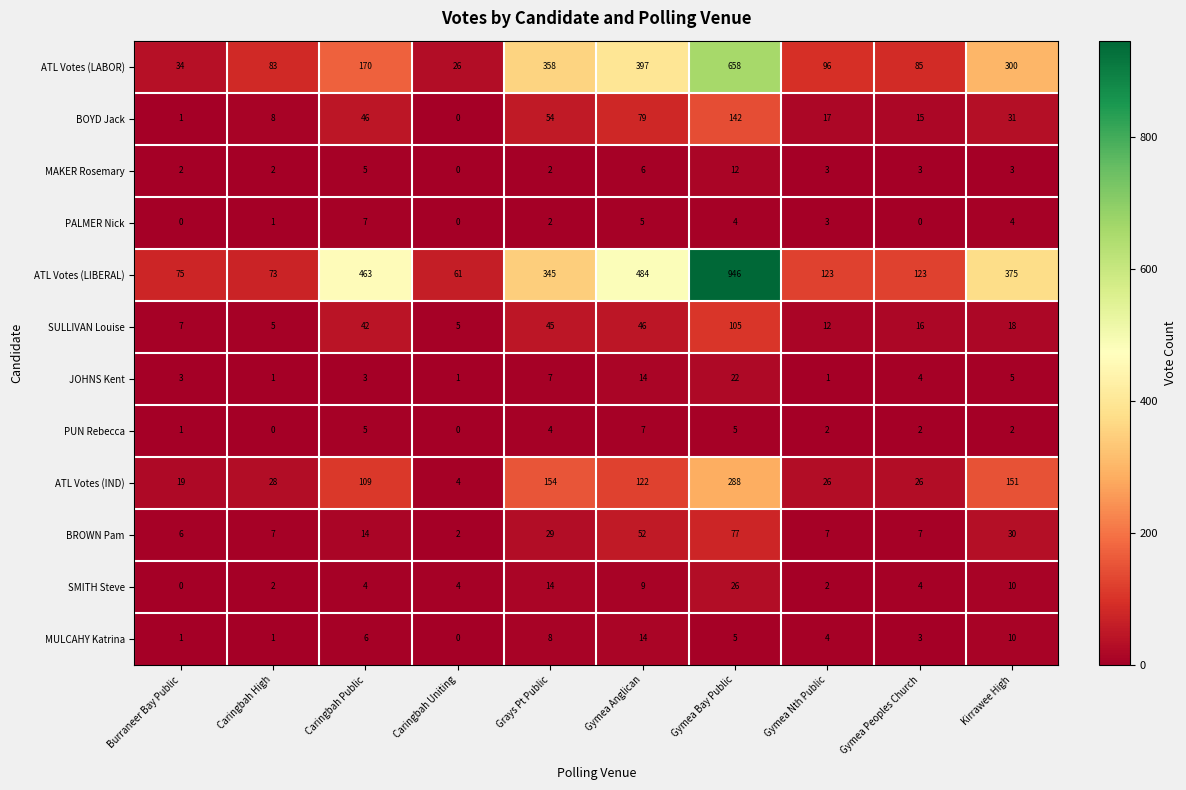

Which series has the largest total across all categories?

ATL Votes (LIBERAL)